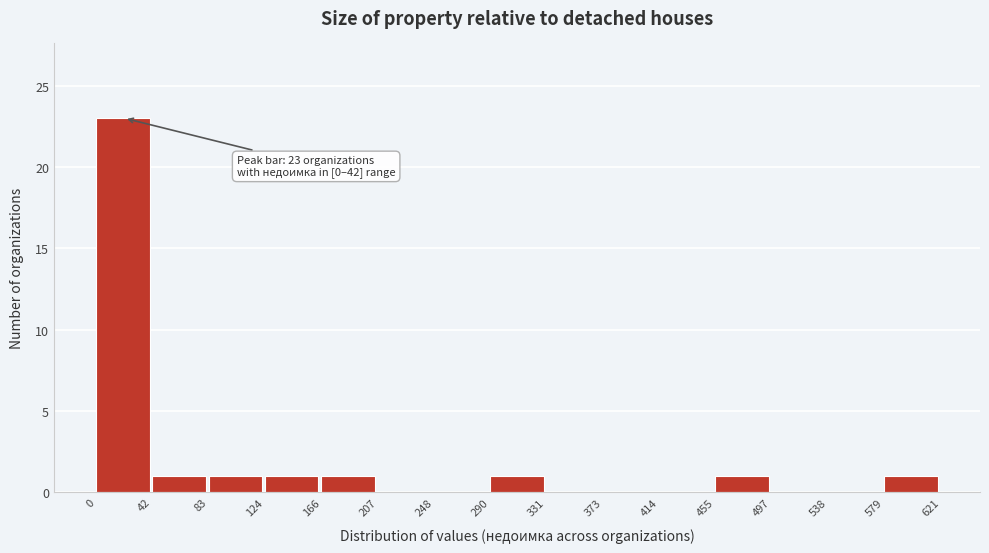

Which range on the x-axis has the tallest bar?

0 to 42